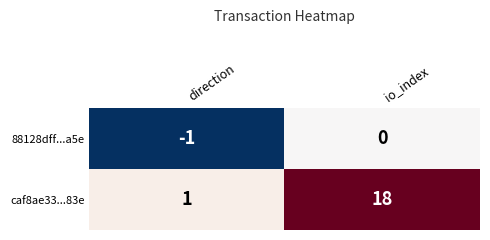

The value of caf8ae33...83e at direction is 1. True or false?

True